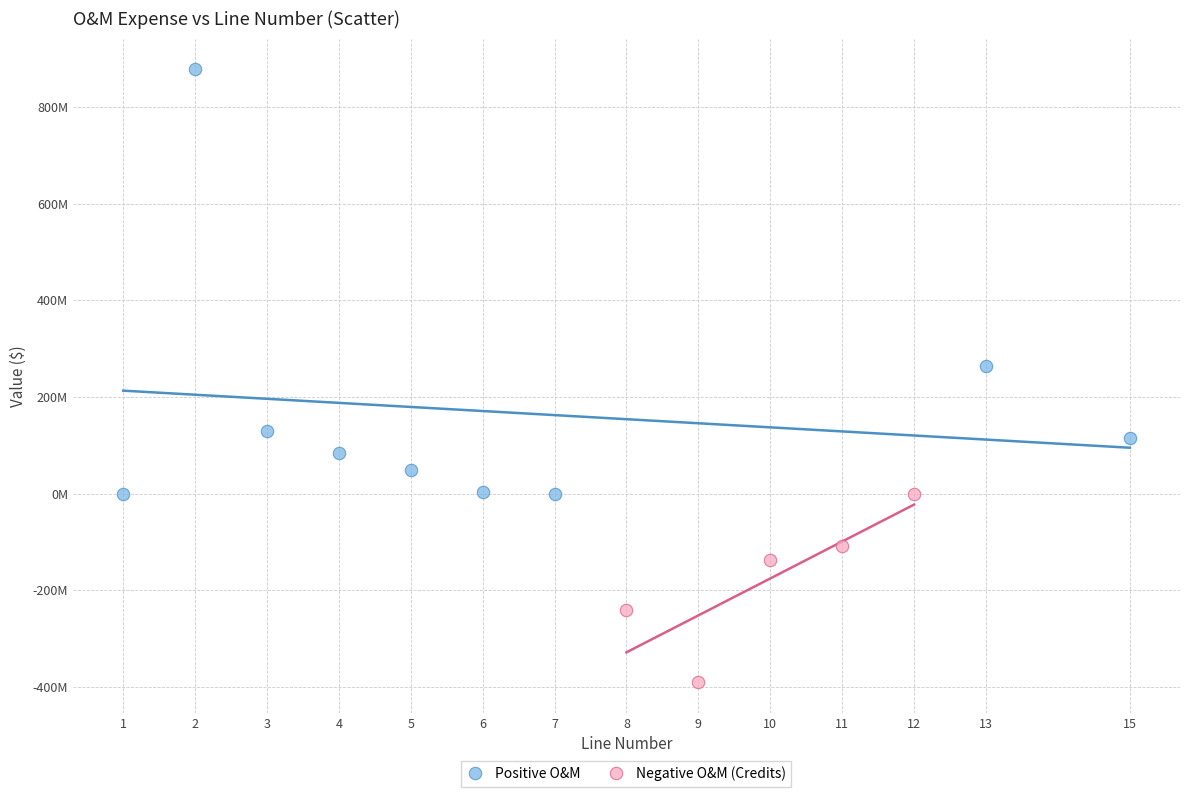

Which series reaches the minimum Y coordinate?

Negative O&M (Credits)